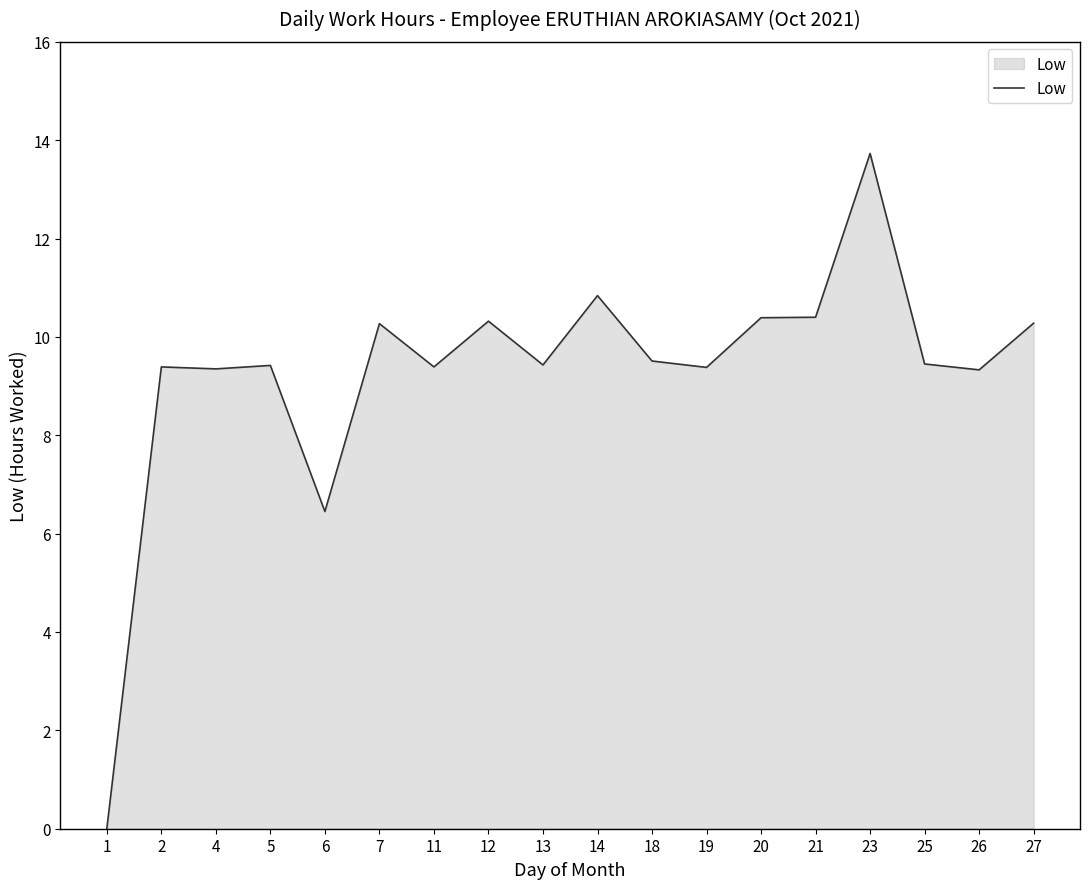

What is the maximum value shown in the chart?

13.7